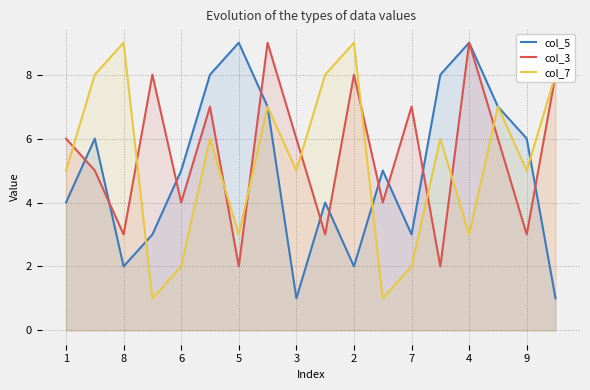

Between 3 and 9, which series saw the biggest shift?

col_5